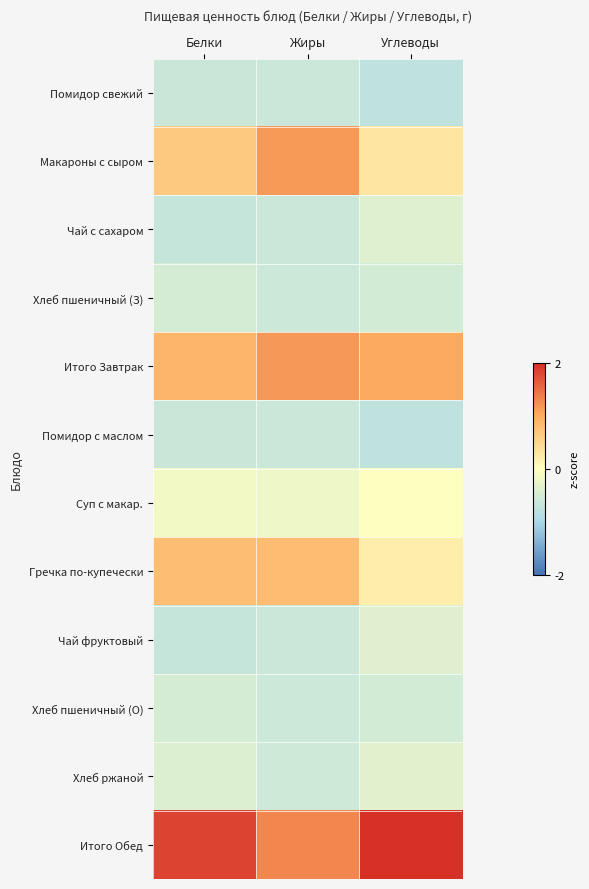

Reading left to right, list all the values displayed in this chart.

Помидор свежий: Белки=-0.8	Жиры=-0.8	Углеводы=-0.9
Макароны с сыром: Белки=0.8	Жиры=1.4	Углеводы=0.4
Чай с сахаром: Белки=-0.8	Жиры=-0.8	Углеводы=-0.5
Хлеб пшеничный (З): Белки=-0.6	Жиры=-0.8	Углеводы=-0.6
Итого Завтрак: Белки=1.1	Жиры=1.5	Углеводы=1.3
Помидор с маслом: Белки=-0.8	Жиры=-0.8	Углеводы=-0.9
Суп с макар.: Белки=-0.2	Жиры=-0.3	Углеводы=-0.0
Гречка по-купечески: Белки=1.0	Жиры=1.0	Углеводы=0.3
Чай фруктовый: Белки=-0.8	Жиры=-0.8	Углеводы=-0.5
Хлеб пшеничный (О): Белки=-0.6	Жиры=-0.8	Углеводы=-0.6
Хлеб ржаной: Белки=-0.5	Жиры=-0.7	Углеводы=-0.4
Итого Обед: Белки=2.3	Жиры=1.6	Углеводы=2.6